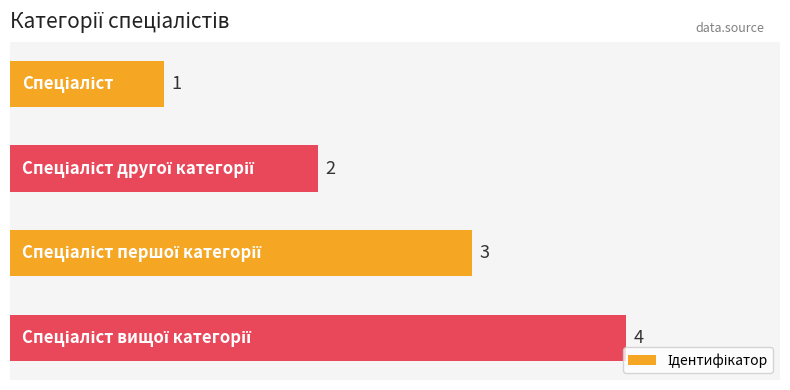

Are the bars horizontal?

Yes